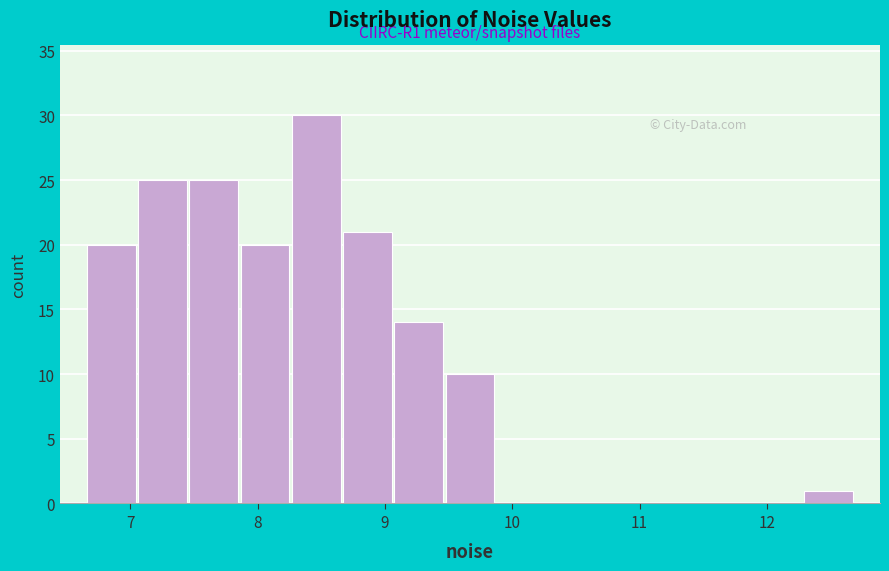

Over which range of the x-axis is the bar tallest?

8.3 to 8.7